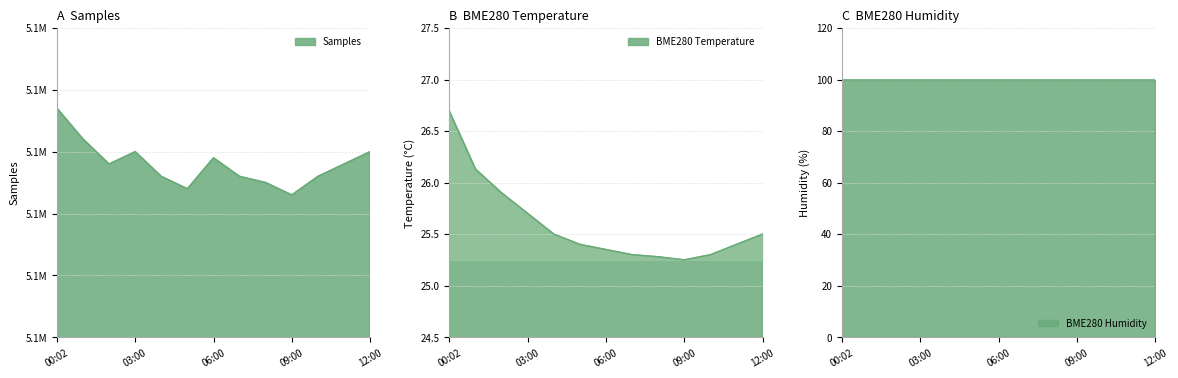

What position from the right is 04:00?

9